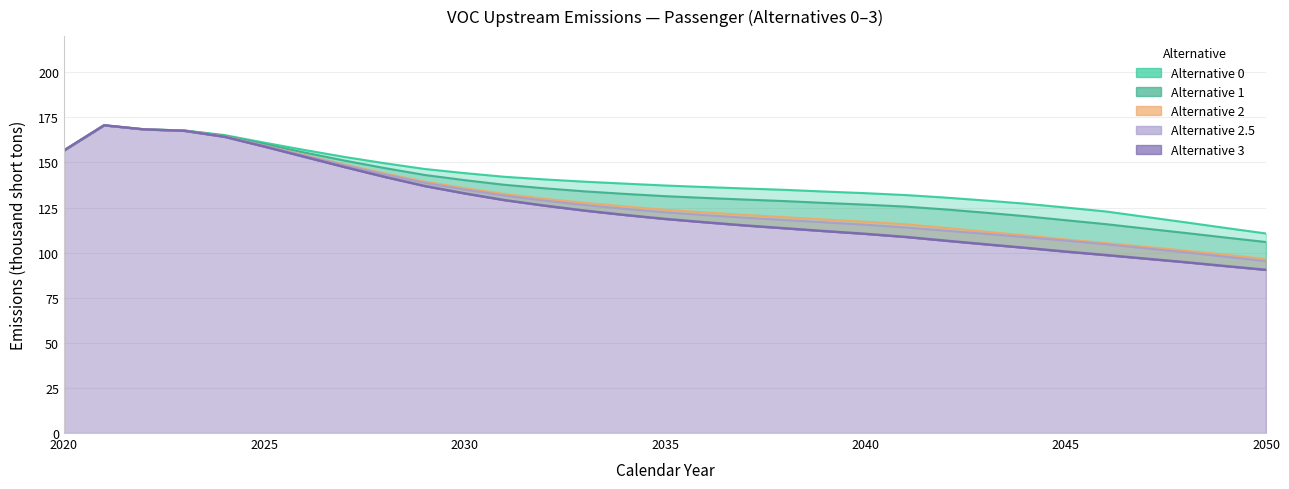

Reading left to right, extract all data points from this chart.

Alternative 0: 156.6	170.6	168.3	167.7	165.2	161.0	156.9	153.0	149.6	146.4	144.1	142.0	140.6	139.3	138.2	137.2	136.3	135.5	134.8	133.8	133.0	131.9	130.5	128.9	127.1	125.0	122.8	119.8	116.8	113.7	110.6
Alternative 1: 156.6	170.6	168.3	167.7	164.8	160.2	155.5	151.0	146.9	143.1	140.2	137.6	135.6	133.9	132.6	131.3	130.3	129.4	128.5	127.5	126.6	125.5	123.9	122.1	120.2	118.0	115.8	113.3	110.9	108.3	105.9
Alternative 2: 156.6	170.6	168.3	167.6	164.5	159.4	154.1	148.9	143.9	139.4	135.7	132.5	129.9	127.6	125.6	123.8	122.3	120.9	119.6	118.3	117.1	115.7	113.7	111.6	109.5	107.3	105.3	103.2	101.1	98.8	96.5
Alternative 2.5: 156.6	170.6	168.3	167.5	164.4	159.2	153.8	148.5	143.4	138.7	135.0	131.6	128.8	126.4	124.3	122.4	120.8	119.3	118.1	116.8	115.5	114.0	112.2	110.4	108.6	106.7	104.6	102.4	100.1	97.7	95.3
Alternative 3: 156.6	170.6	168.3	167.5	164.2	158.8	153.1	147.4	142.0	136.9	132.8	129.1	126.0	123.3	120.9	118.7	116.8	115.0	113.5	111.9	110.4	108.7	106.6	104.6	102.6	100.6	98.7	96.7	94.7	92.5	90.4